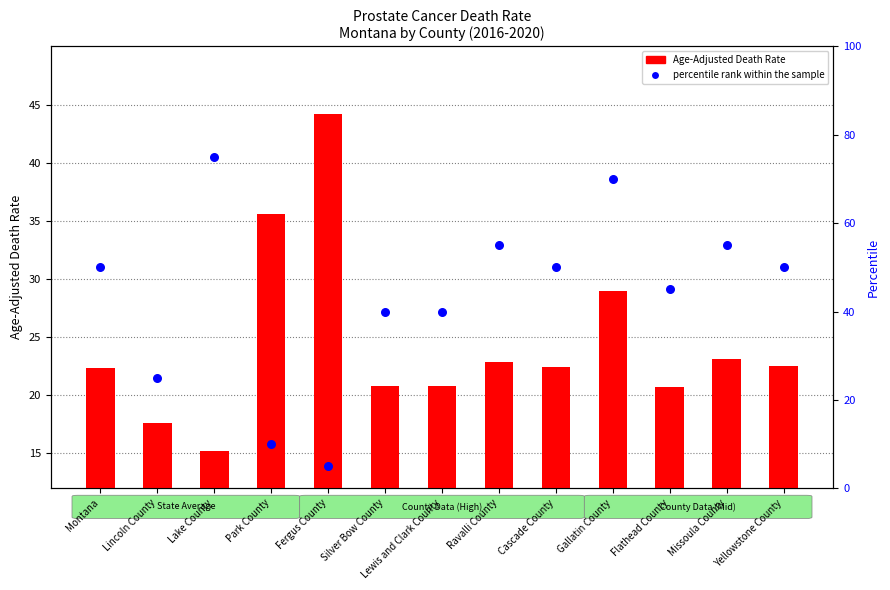

Approximately how many times larger is the value at Gallatin County compared to Fergus County?

14.0